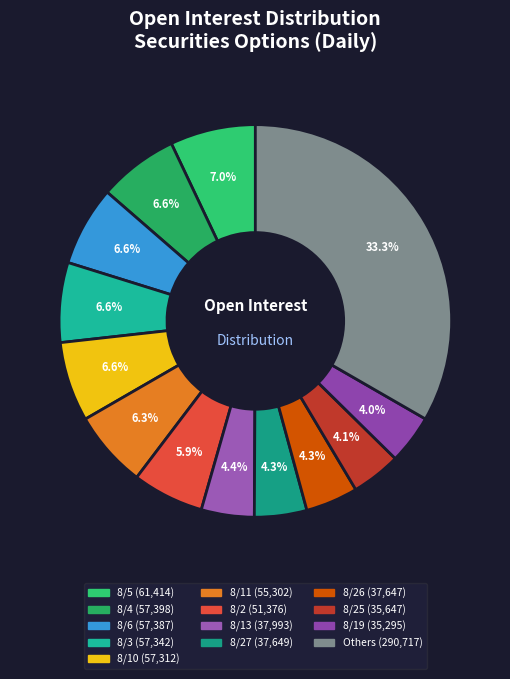

How many slices are in this pie chart?

13